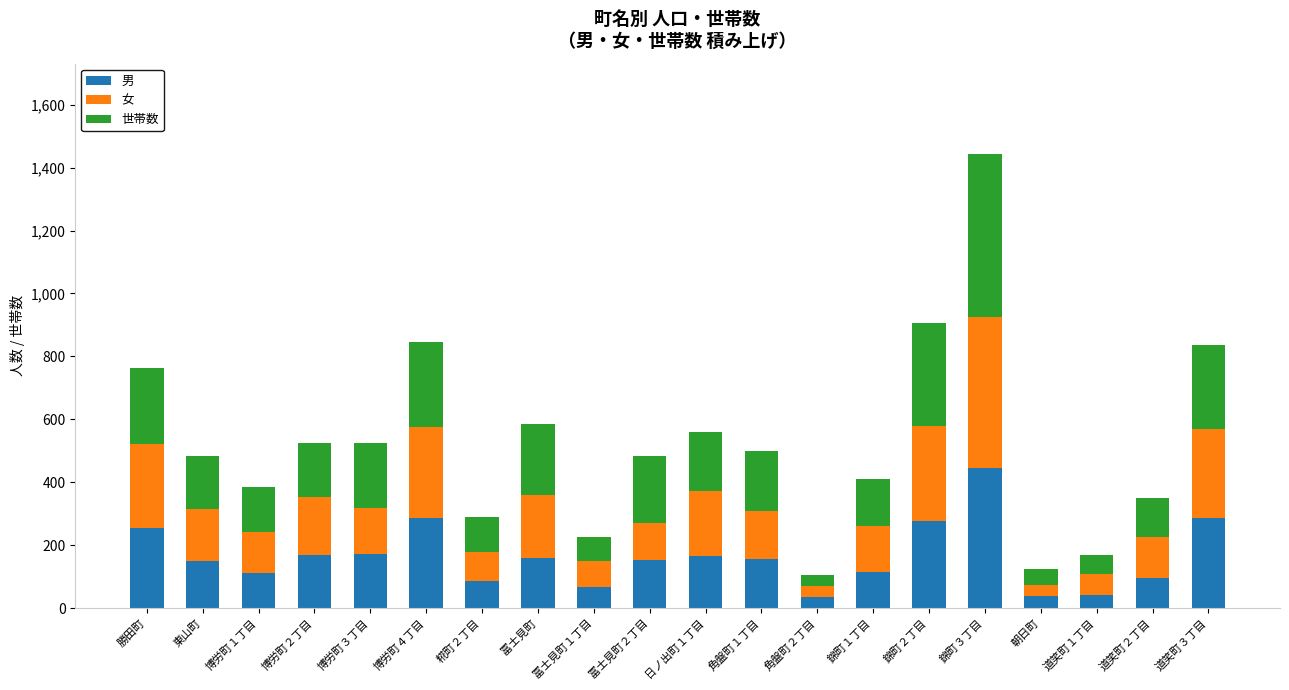

How many bars are there in total?

20